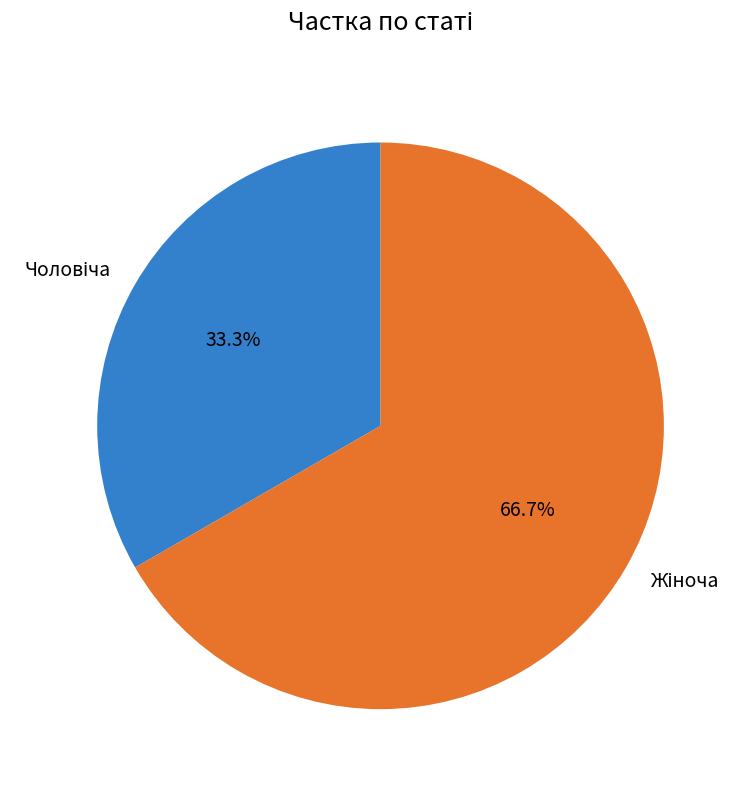

Does any single category account for the majority?

Yes